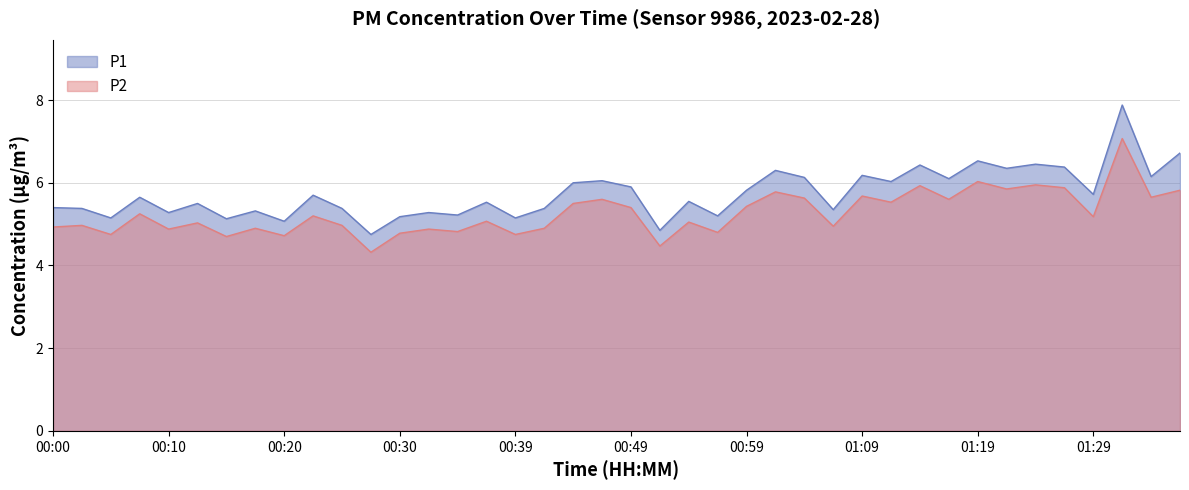

How many data points does each series have?

40